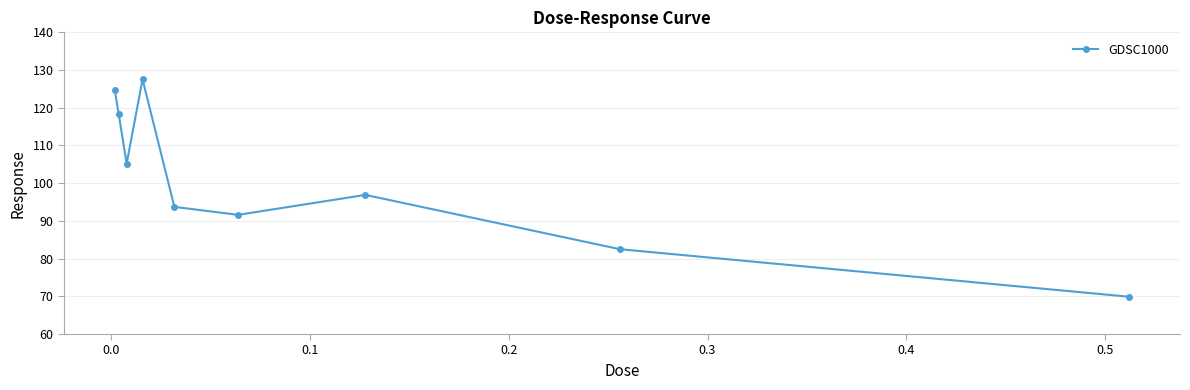

What is the difference between the second highest and second lowest values?

42.3